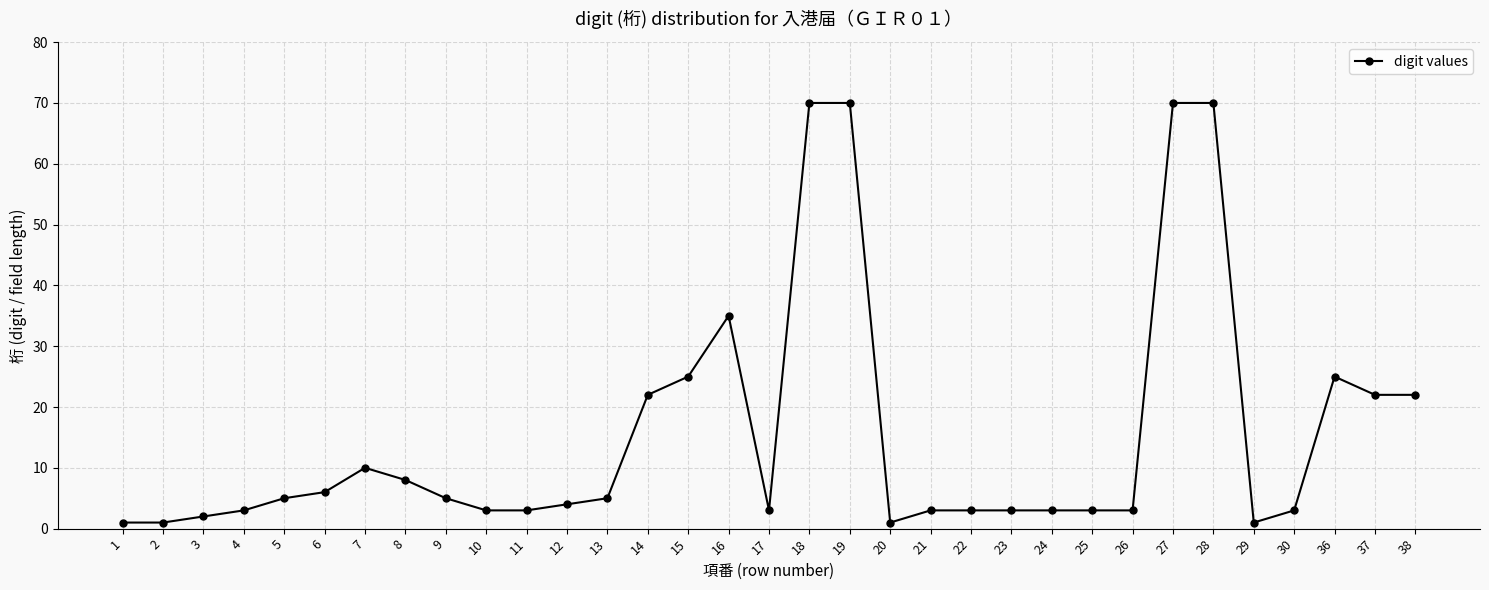

How many lines are shown in the chart?

1